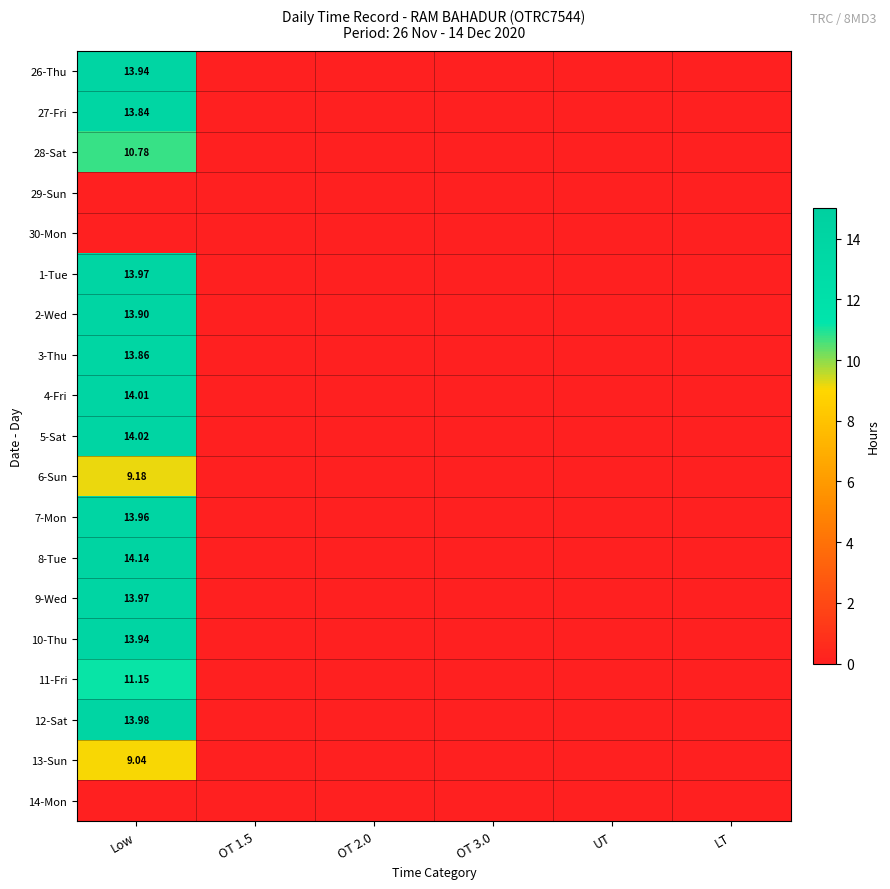

Between Low and LT, which is larger?

Low